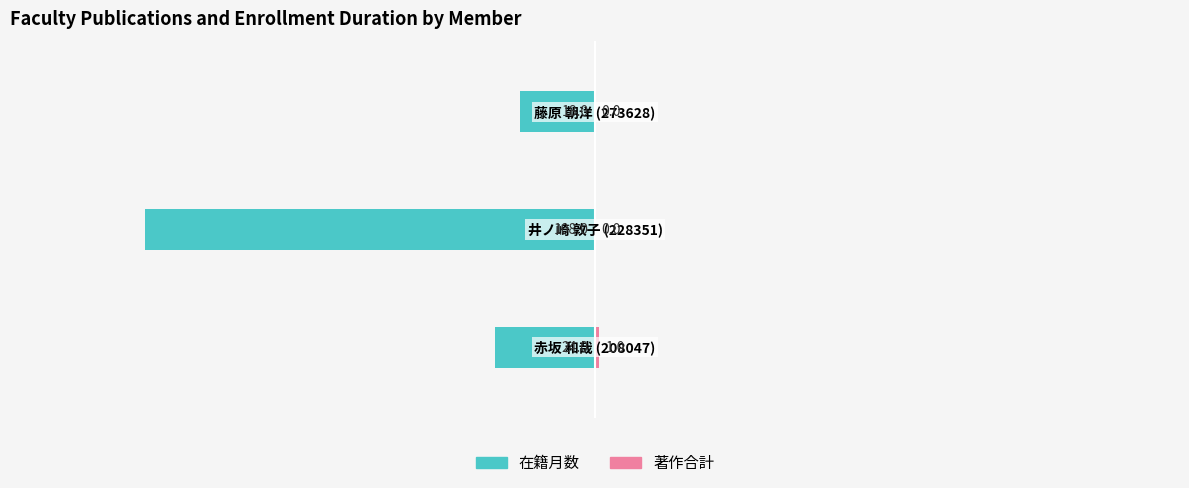

Reading left to right, transcribe all the data shown in this chart.

在籍月数: 0=-24	1=-108	2=-18
著作合計: 0=1	1=0	2=0